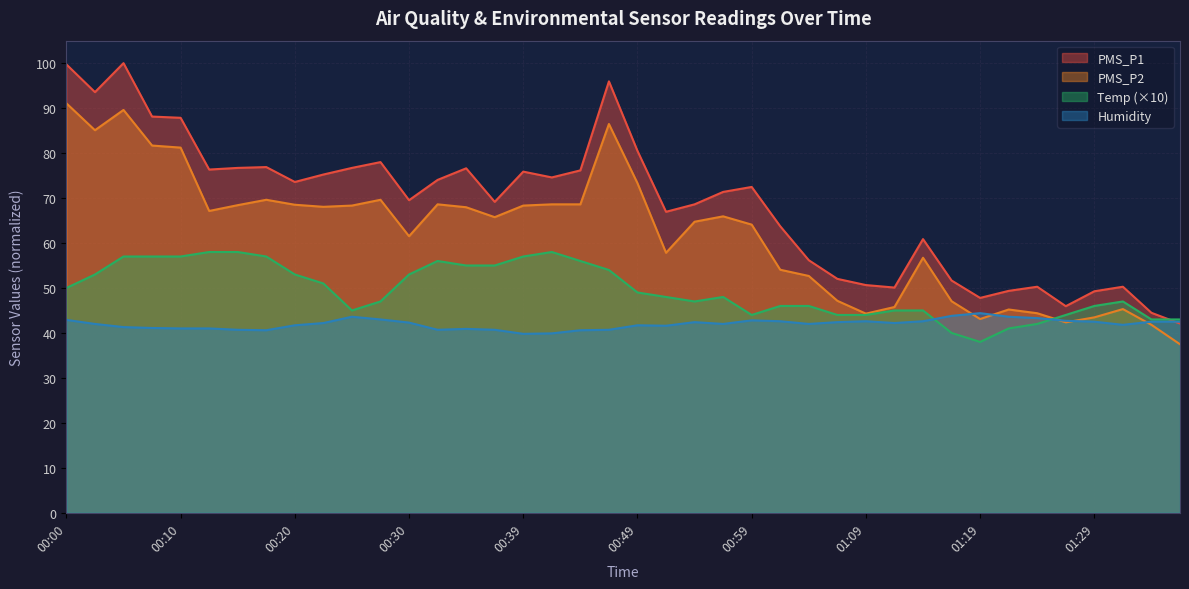

What is the label of the 10th point from the right?

01:14